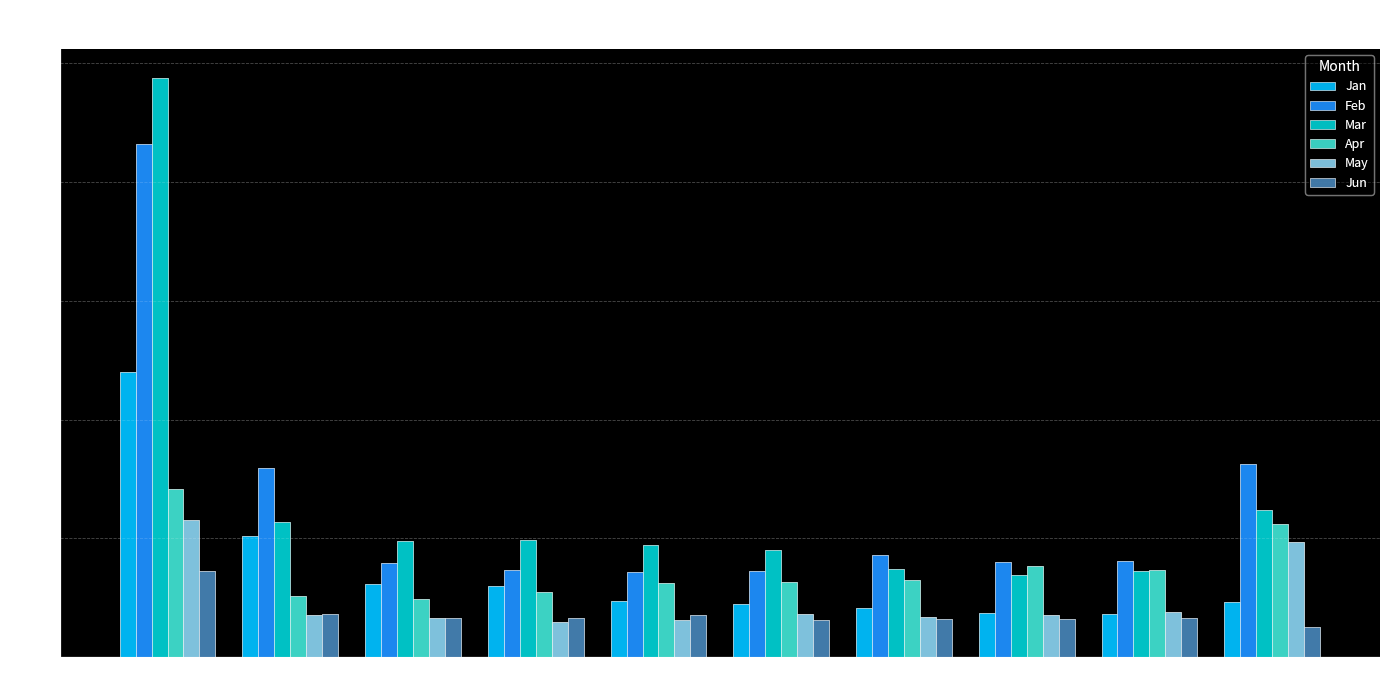

Which category has the highest value in the May series?

pct05